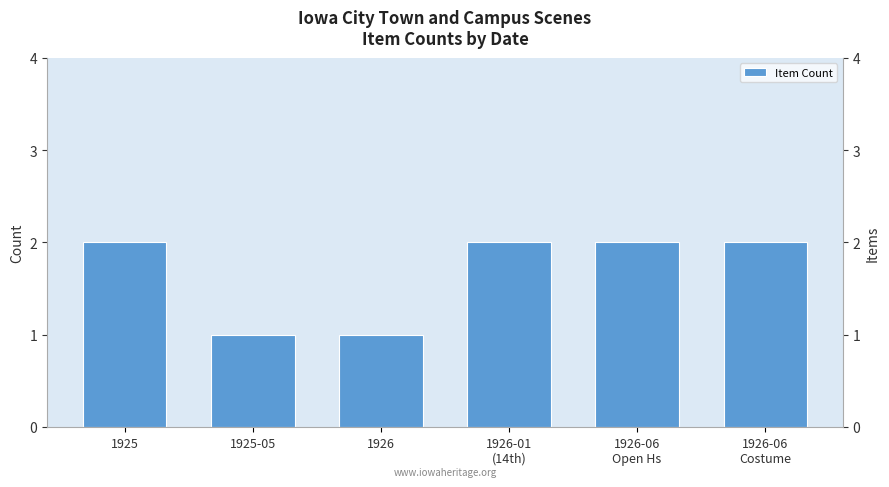

List the labels in order of value, largest first.

1925, 1926-01
(14th), 1926-06
Open Hs, 1926-06
Costume, 1925-05, 1926